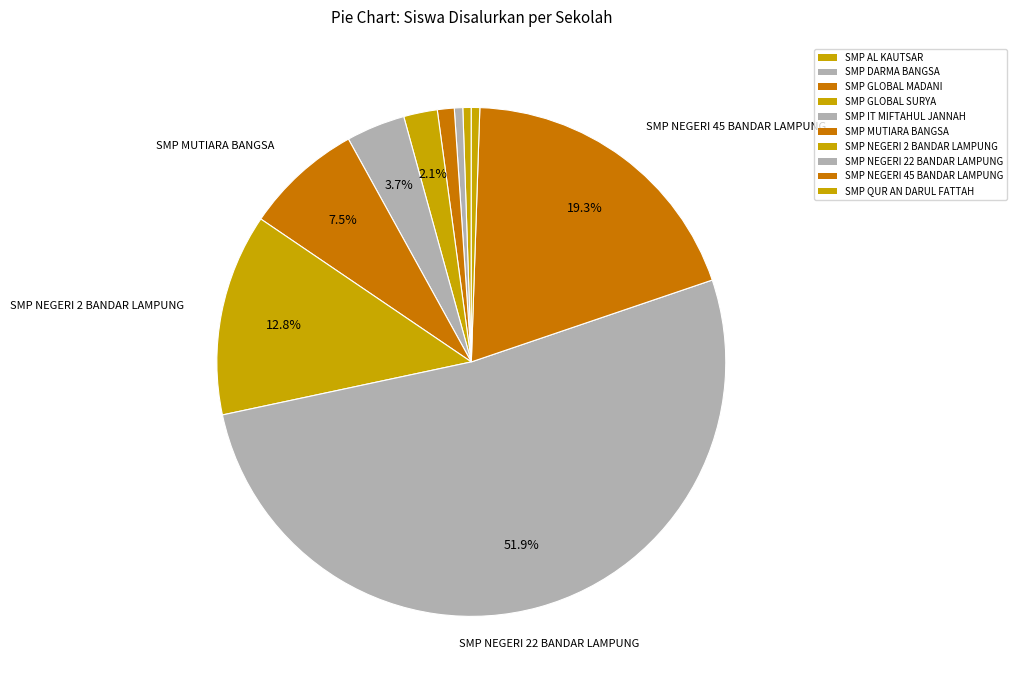

Count the number of slices in the pie.

10